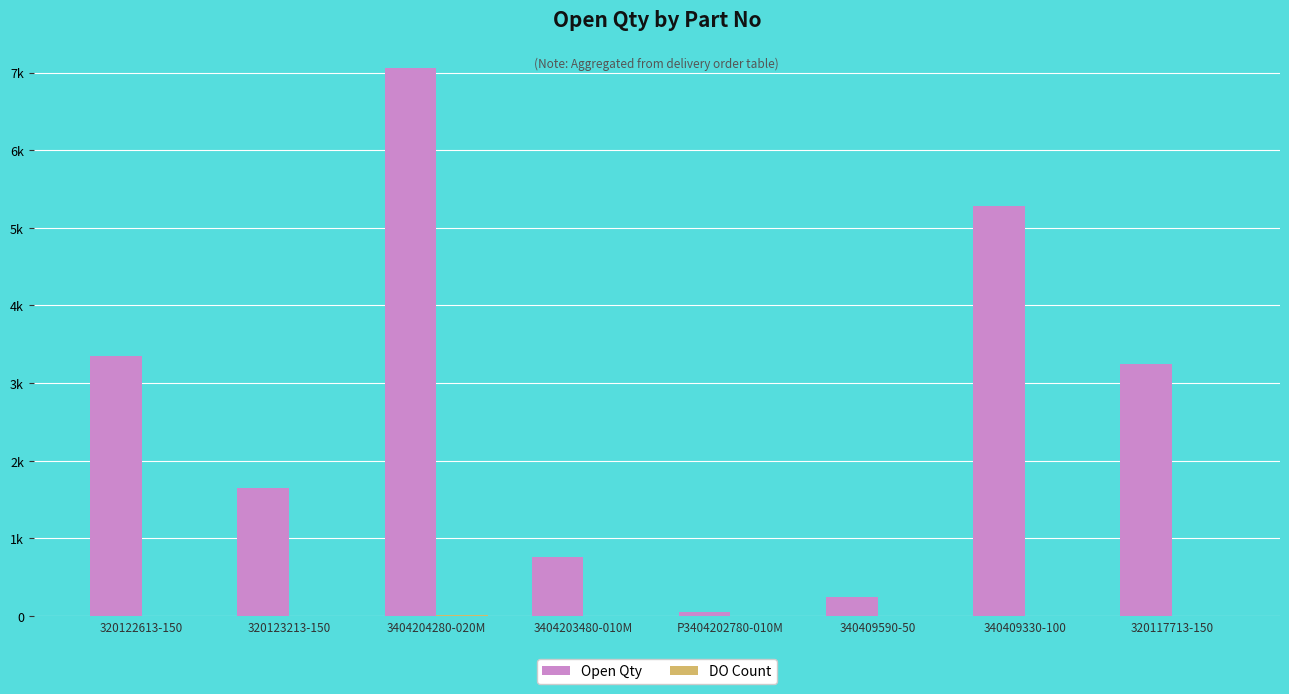

Are the bars grouped side by side (vs. stacked)?

Yes